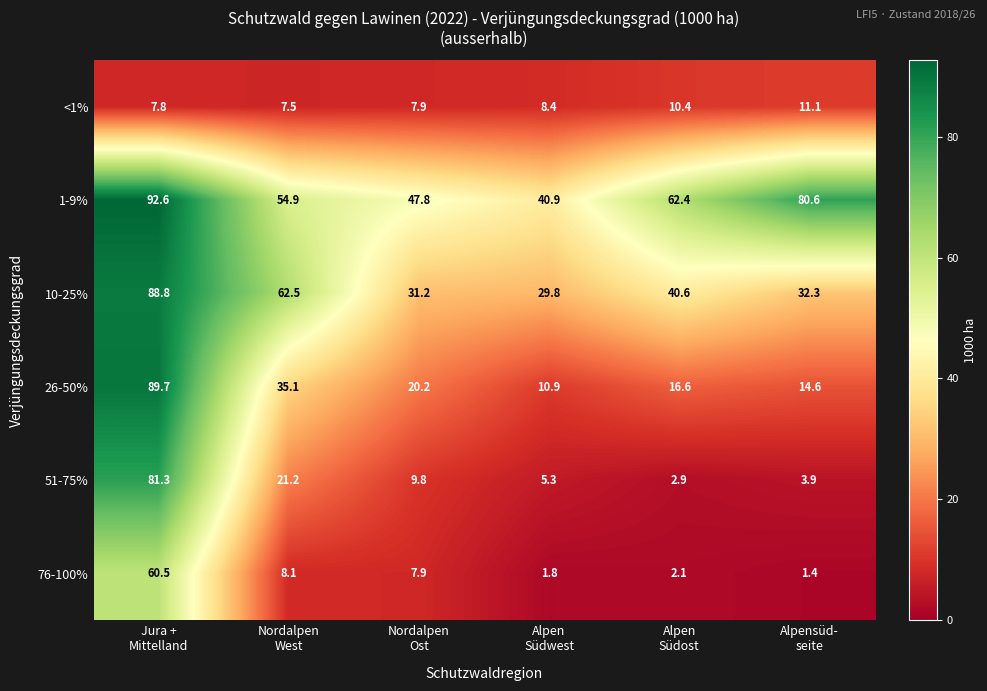

How many data points does each series have?

6